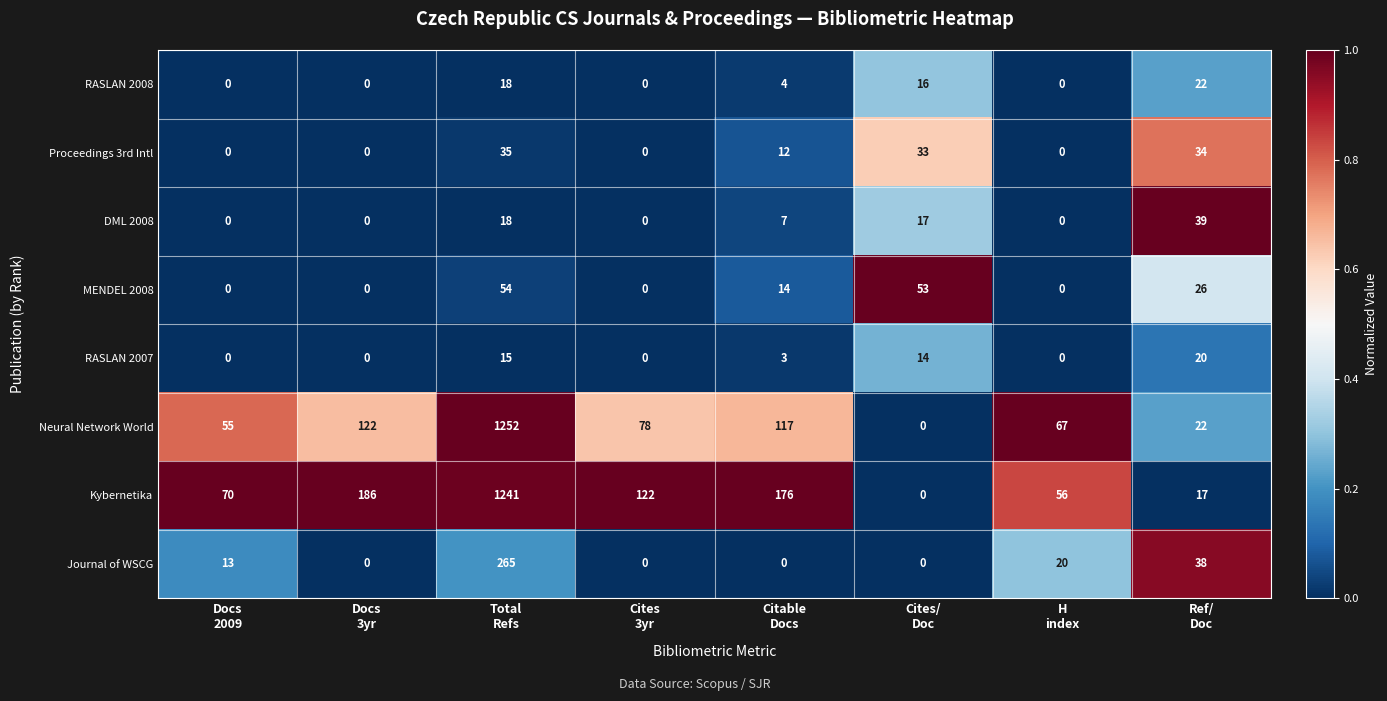

Rank the series by their maximum value, from highest to lowest.

Neural Network World, Kybernetika, Journal of WSCG, MENDEL 2008, DML 2008, Proceedings 3rd Intl, RASLAN 2008, RASLAN 2007